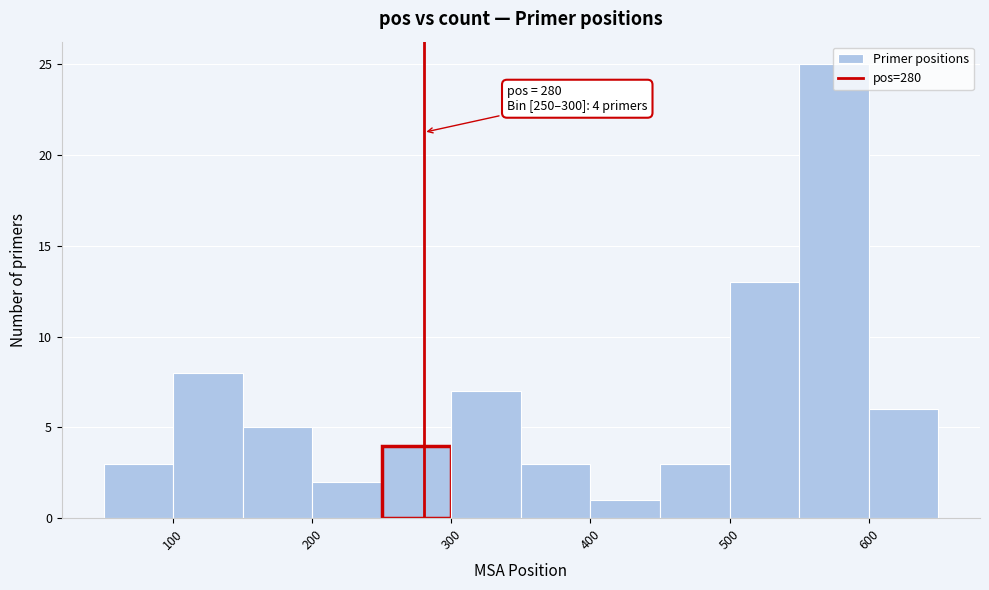

Which range on the x-axis has the tallest bar?

550 to 600